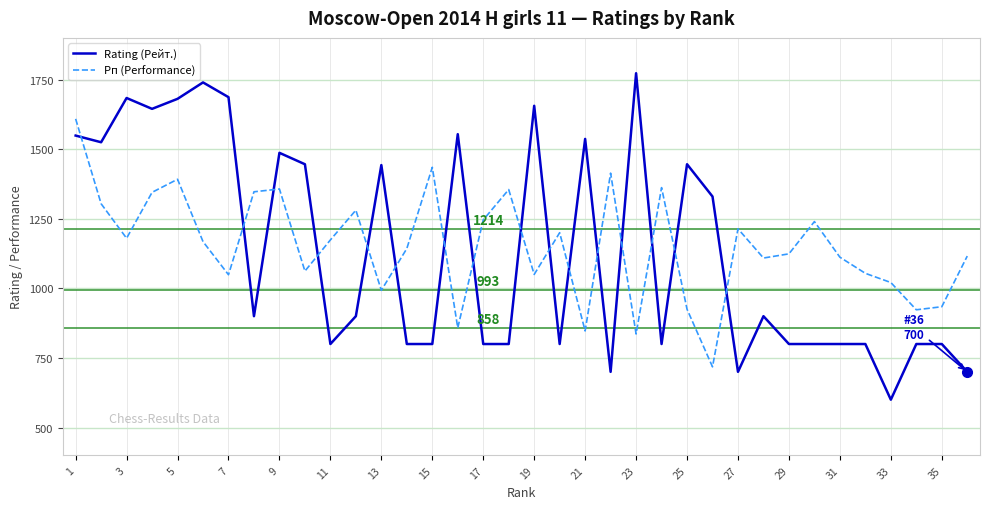

What is the maximum value for Rating (Рейт.)?

1773